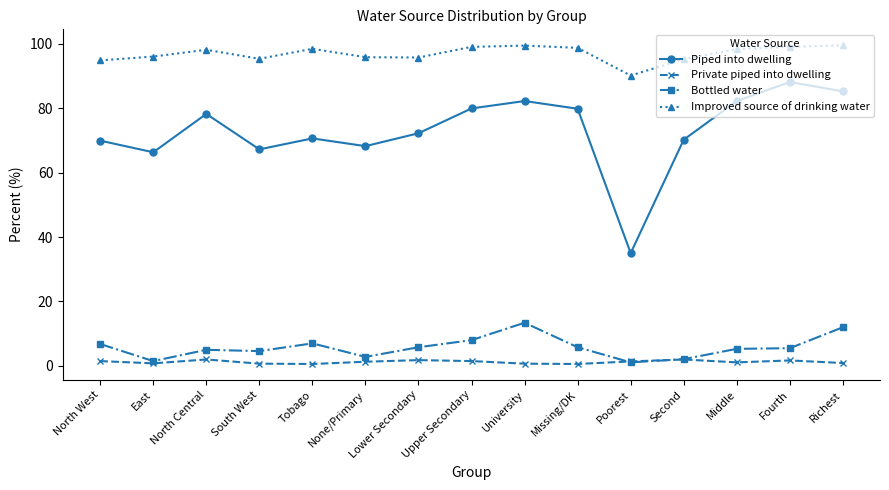

What is the label of the 5th point from the right?

Poorest